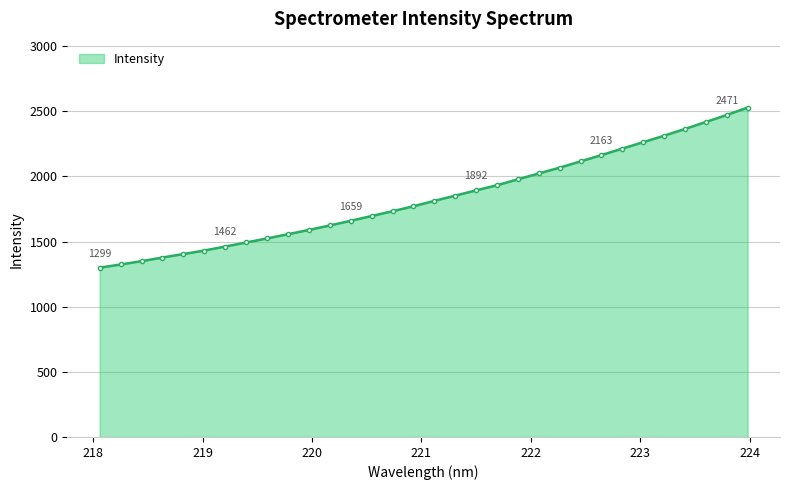

What is the smallest value displayed?

1299.3